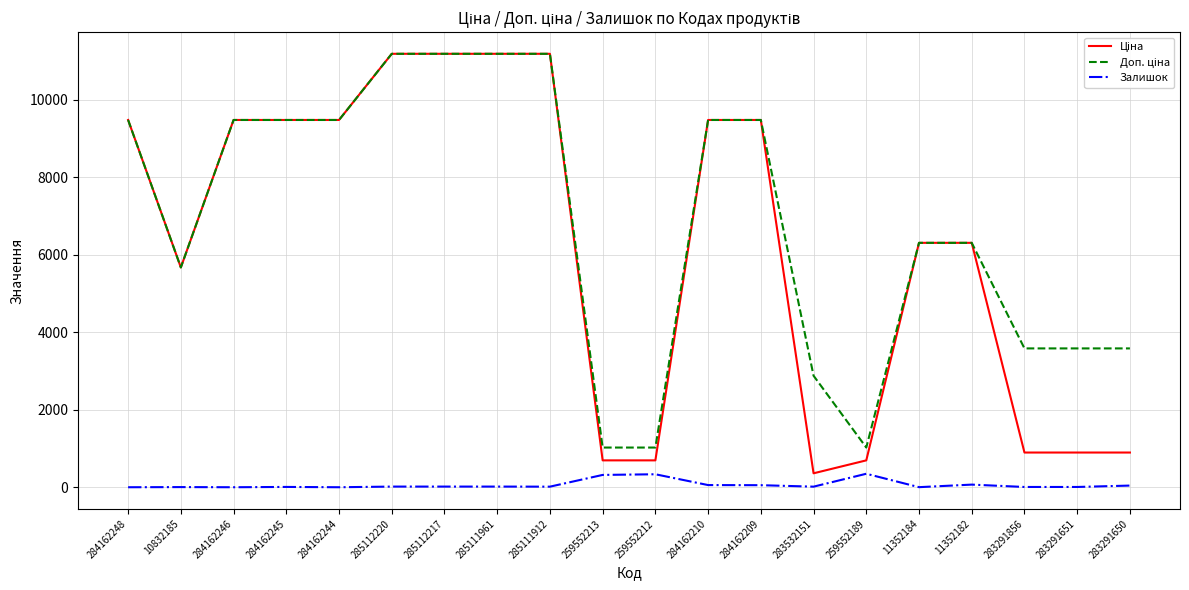

Is it true that Залишок equals 0.0 at 284162248?

True